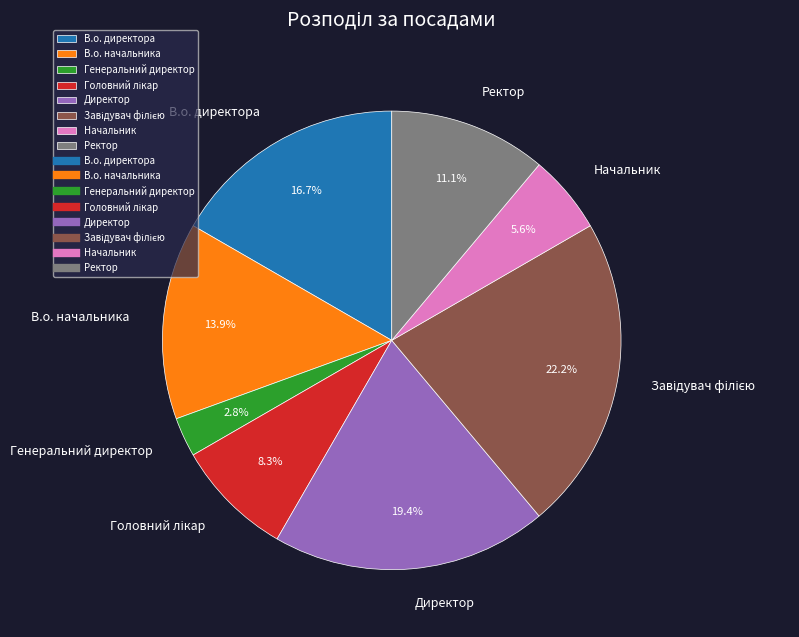

Is there a majority slice in this chart?

No